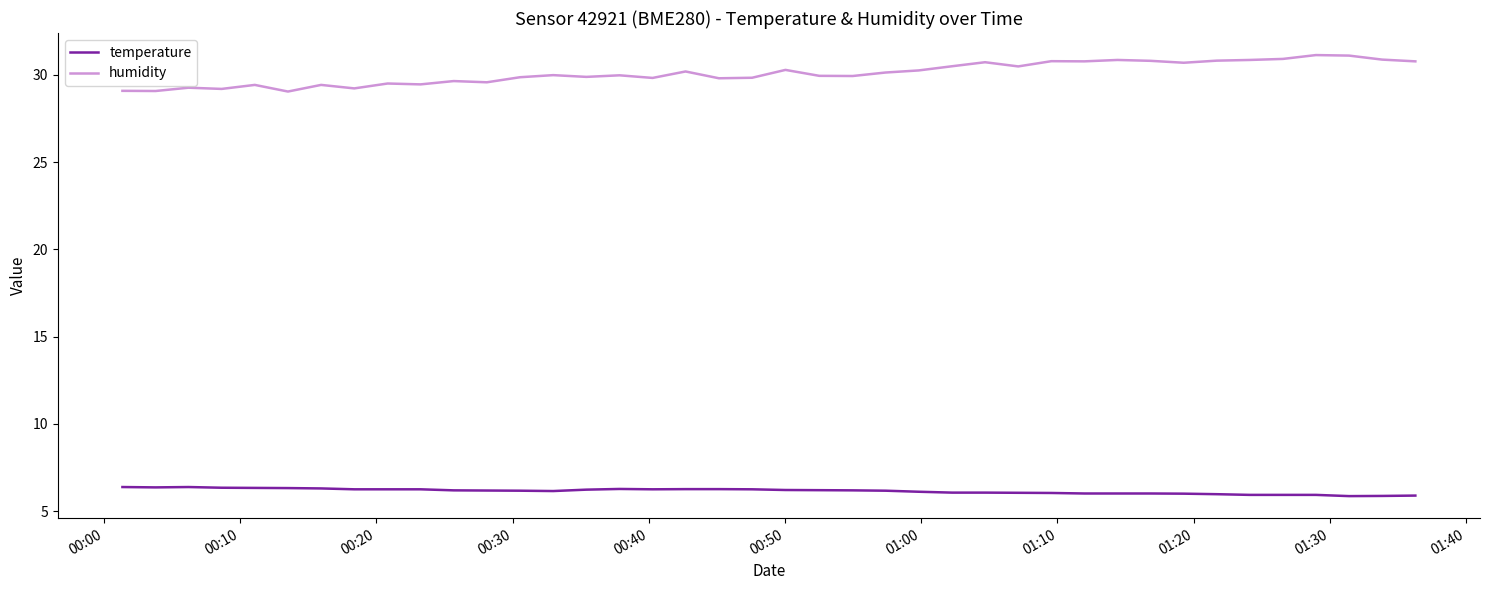

What is the maximum value shown in the chart?

31.1